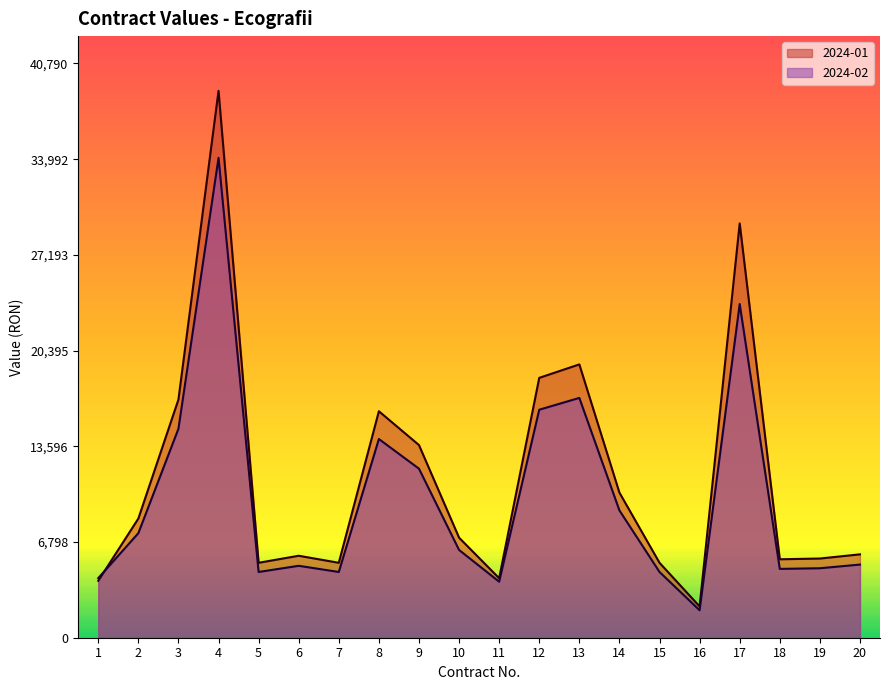

At which category does the chart reach its minimum across all series?

16